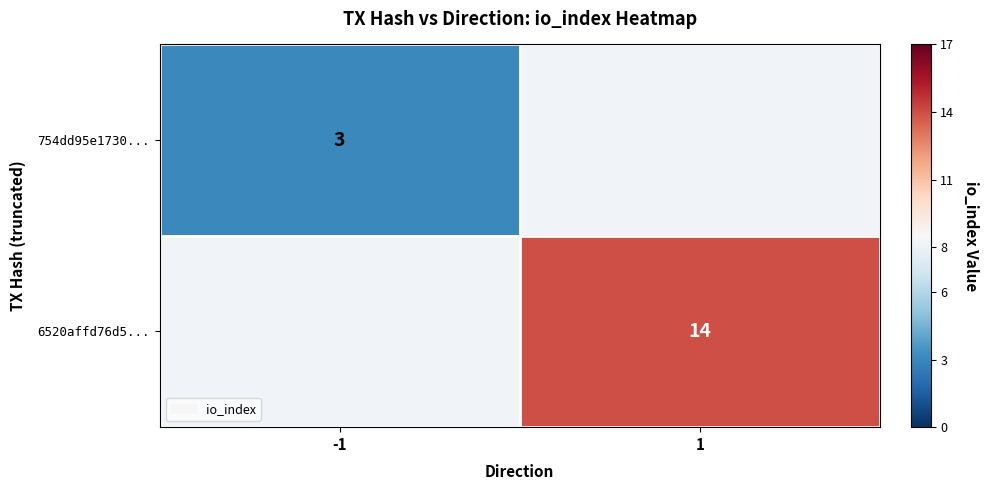

True or false: 754dd95e1730... has a value of 1.4 at -1.

False